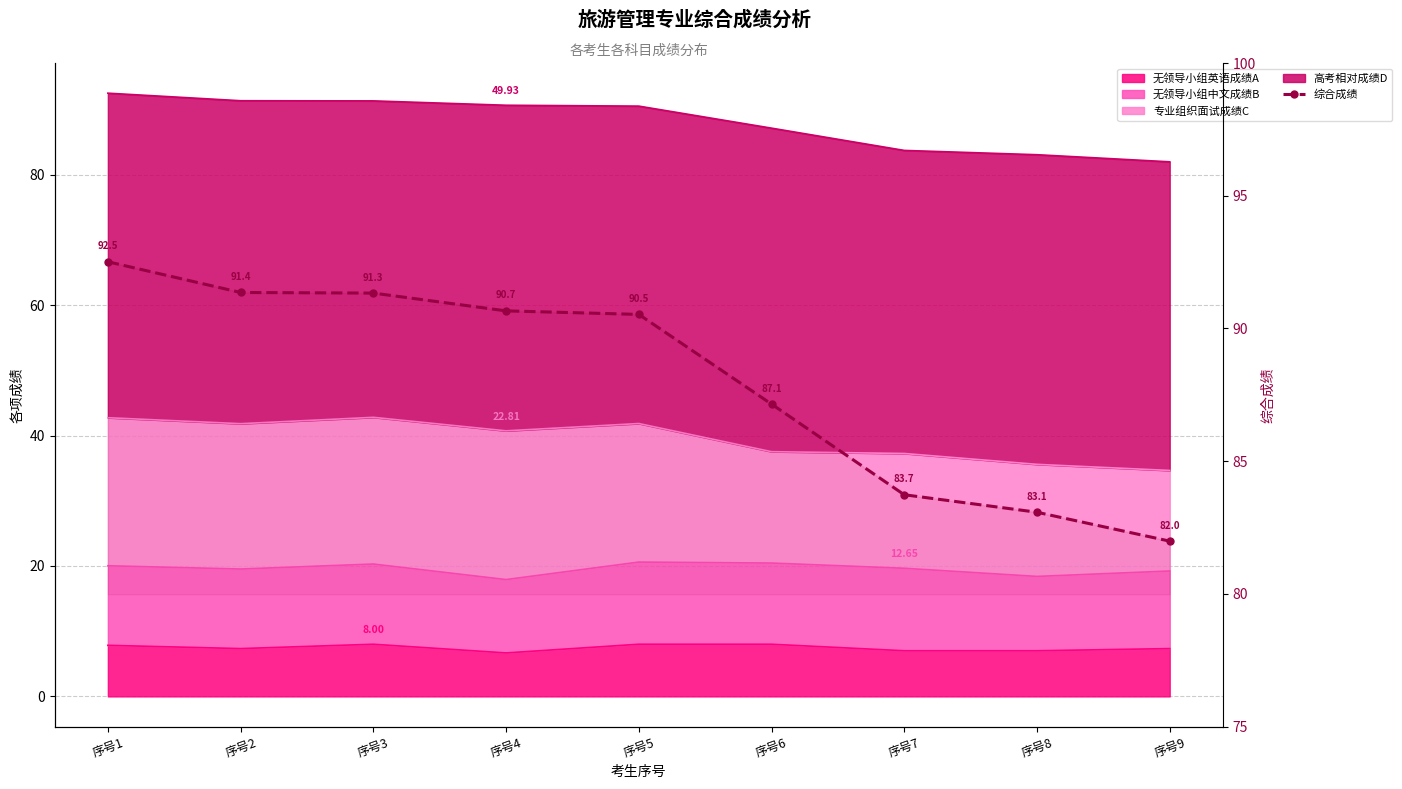

What value does the data have at 序号3?

91.3